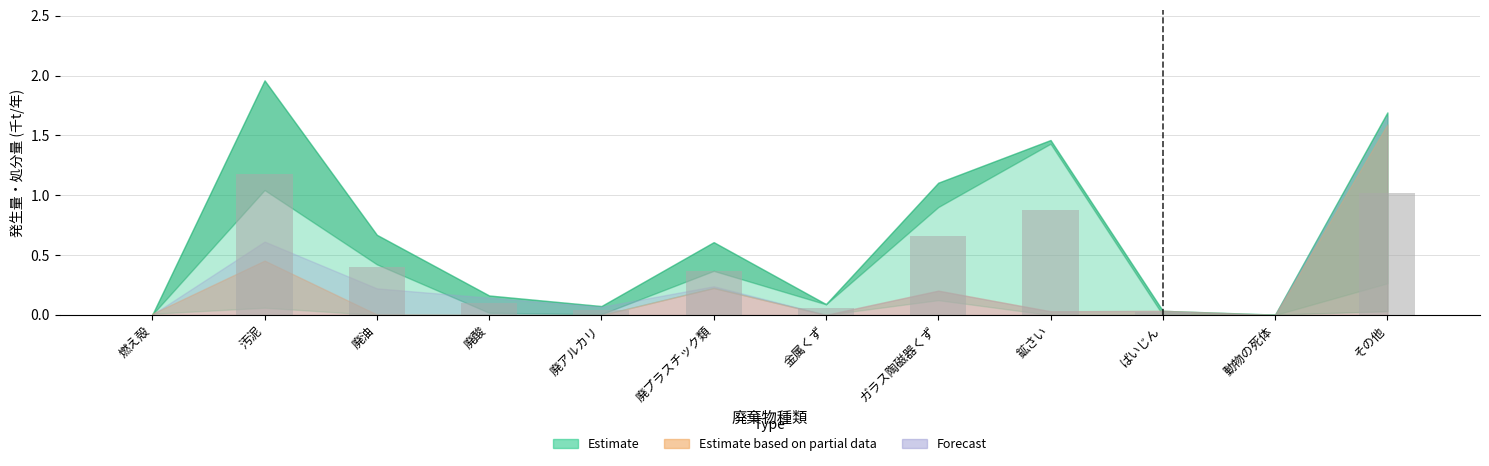

What is the maximum value shown in the chart?

1.2